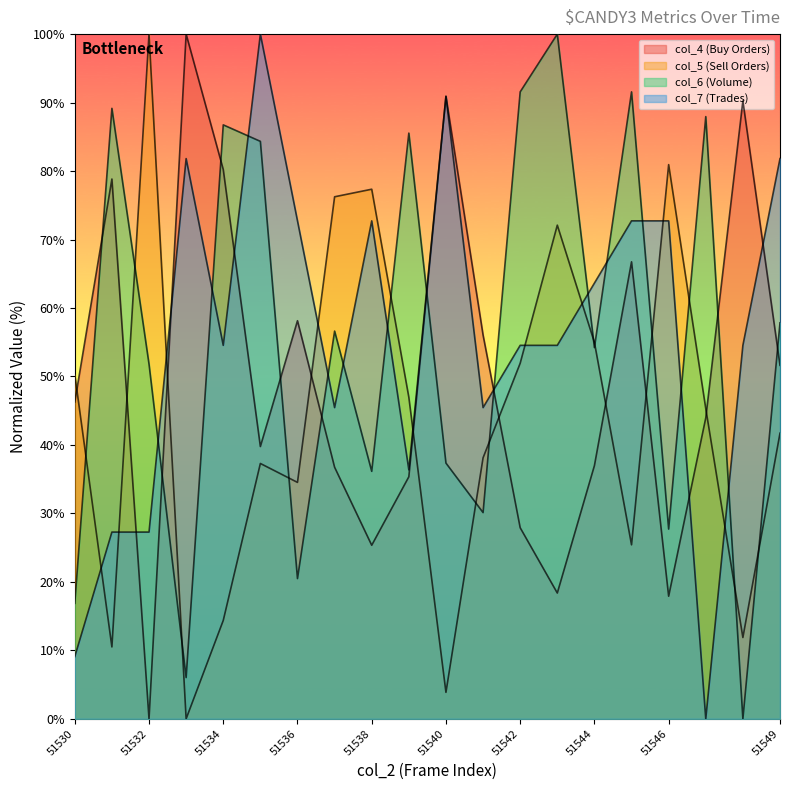

What is the value of the col_7 point at the 11th from the left?

90.9